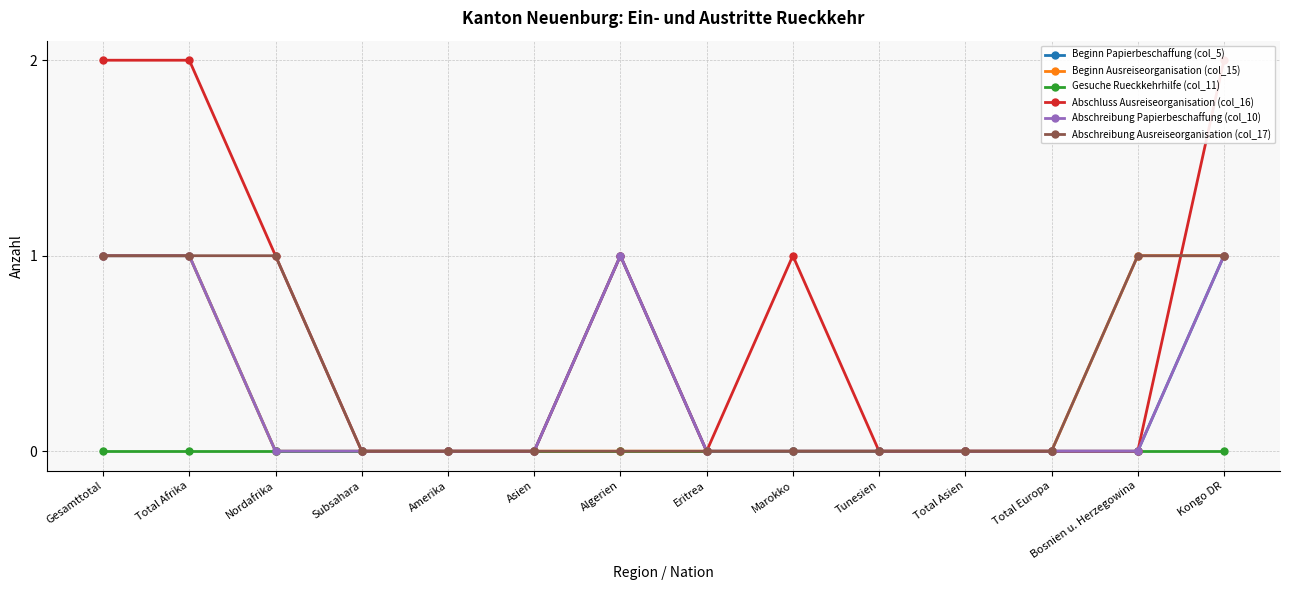

True or false: Beginn Papierbeschaffung (col_5) has a value of 0 at Total Europa.

True